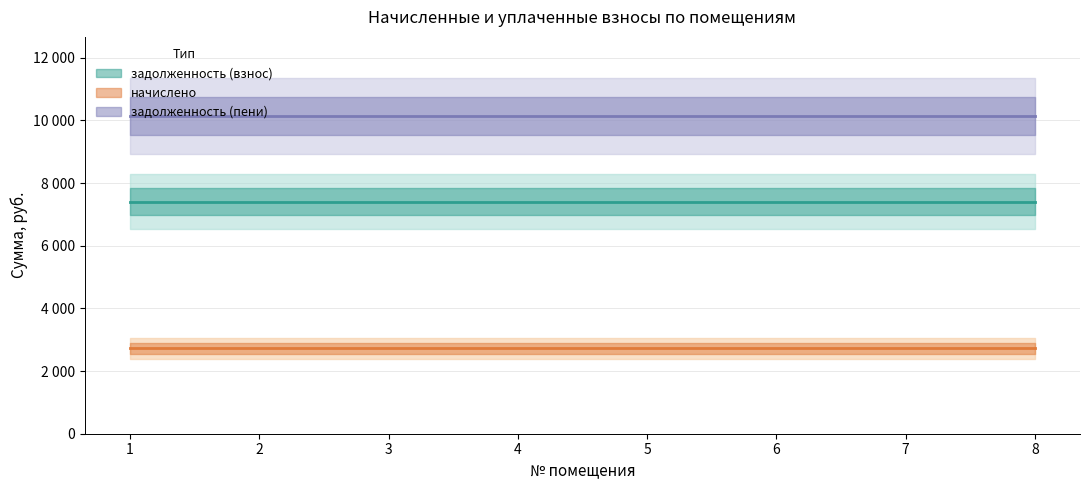

What is the maximum value for задолженность (взнос)?

7408.8